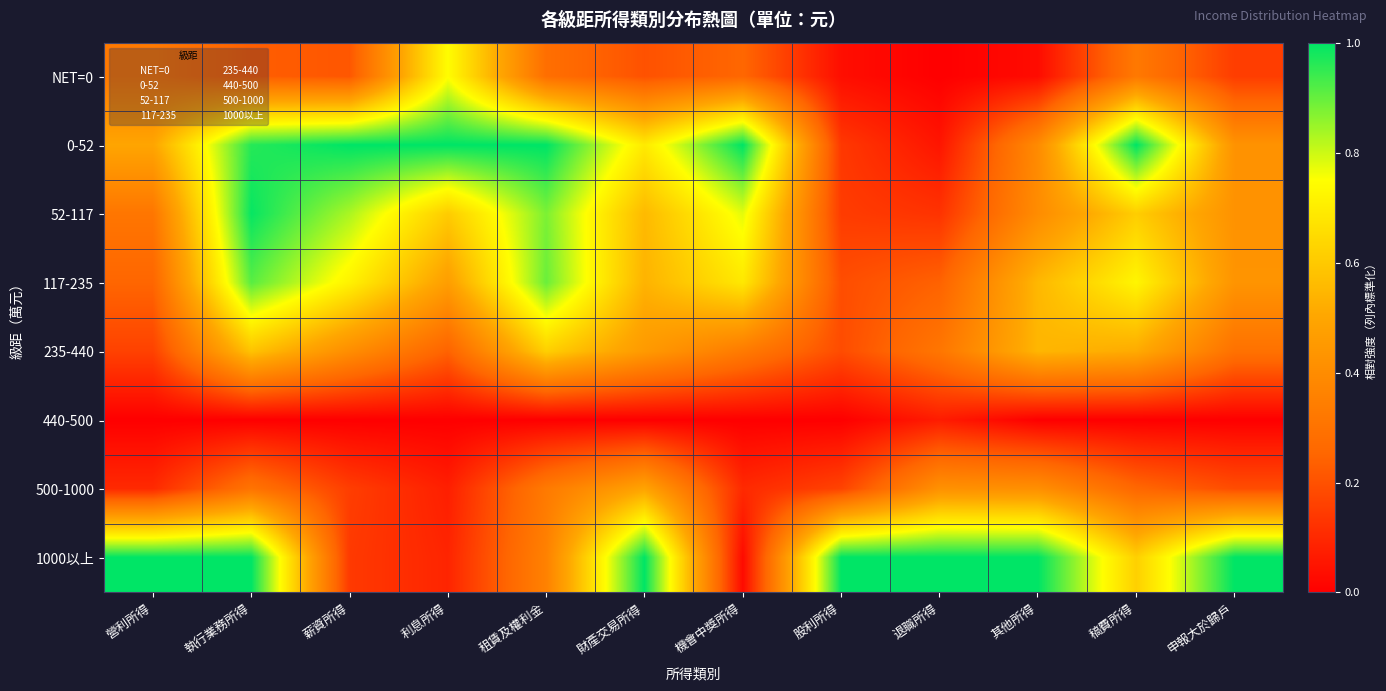

Reading right to left, list all the values displayed in this chart.

NET=0: 申報大於歸戶=0.2	稿費所得=0.3	其他所得=0.0	退職所得=0.0	股利所得=0.0	機會中獎所得=0.3	財產交易所得=0.2	租賃及權利金=0.3	利息所得=0.7	薪資所得=0.2	執行業務所得=0.2	營利所得=0.3
0-52: 申報大於歸戶=0.4	稿費所得=1.0	其他所得=0.4	退職所得=0.1	股利所得=0.1	機會中獎所得=1.0	財產交易所得=0.7	租賃及權利金=1.0	利息所得=1.0	薪資所得=1.0	執行業務所得=1.0	營利所得=0.5
52-117: 申報大於歸戶=0.4	稿費所得=0.6	其他所得=0.4	退職所得=0.1	股利所得=0.1	機會中獎所得=0.8	財產交易所得=0.6	租賃及權利金=0.9	利息所得=0.6	薪資所得=0.8	執行業務所得=1.0	營利所得=0.3
117-235: 申報大於歸戶=0.4	稿費所得=0.7	其他所得=0.6	退職所得=0.2	股利所得=0.2	機會中獎所得=0.7	財產交易所得=0.5	租賃及權利金=0.9	利息所得=0.5	薪資所得=0.7	執行業務所得=0.9	營利所得=0.3
235-440: 申報大於歸戶=0.3	稿費所得=0.5	其他所得=0.5	退職所得=0.3	股利所得=0.2	機會中獎所得=0.3	財產交易所得=0.5	租賃及權利金=0.6	利息所得=0.2	薪資所得=0.4	執行業務所得=0.6	營利所得=0.2
440-500: 申報大於歸戶=0.0	稿費所得=0.0	其他所得=0.0	退職所得=0.1	股利所得=0.0	機會中獎所得=0.0	財產交易所得=0.0	租賃及權利金=0.0	利息所得=0.0	薪資所得=0.0	執行業務所得=0.0	營利所得=0.0
500-1000: 申報大於歸戶=0.2	稿費所得=0.3	其他所得=0.4	退職所得=0.4	股利所得=0.2	機會中獎所得=0.1	財產交易所得=0.5	租賃及權利金=0.3	利息所得=0.1	薪資所得=0.2	執行業務所得=0.3	營利所得=0.1
1000以上: 申報大於歸戶=1.0	稿費所得=0.6	其他所得=1.0	退職所得=1.0	股利所得=1.0	機會中獎所得=0.0	財產交易所得=1.0	租賃及權利金=0.4	利息所得=0.1	薪資所得=0.1	執行業務所得=1.0	營利所得=1.0